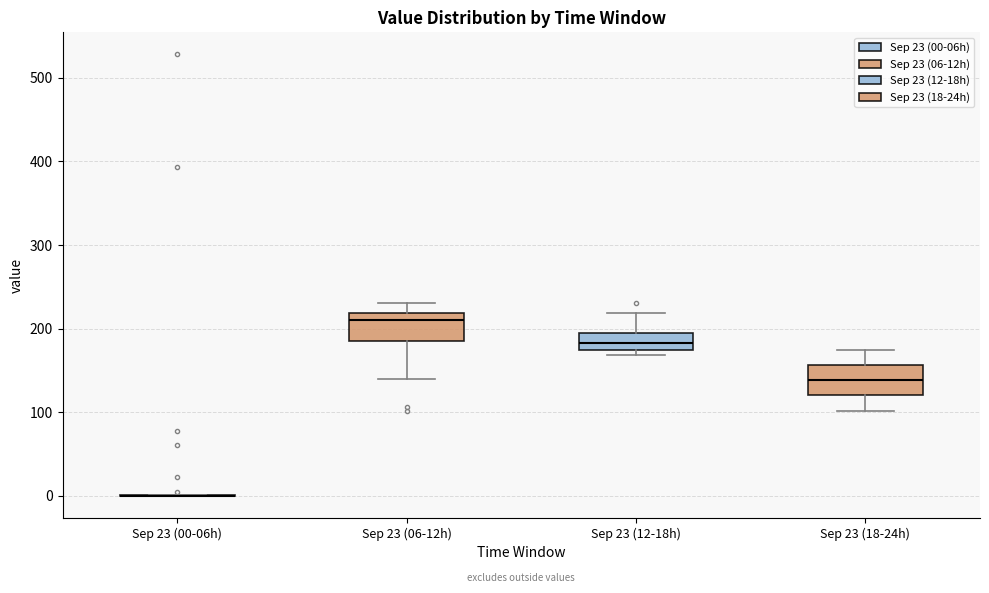

Reading left to right, read every box against the y-axis: the position of its median line, the range the box covers, and the ends of its whiskers. The values are not printed on the chart, so give them approximately, as read against the axis.

Sep 23 (00-06h): box collapsed to a line at 0, whiskers 0 to 0
Sep 23 (06-12h): median 210, box 190 to 220, whiskers 140 to 230
Sep 23 (12-18h): median 180, box 170 to 200, whiskers 170 (just below the box's lower edge) to 220
Sep 23 (18-24h): median 140, box 120 to 160, whiskers 100 to 170